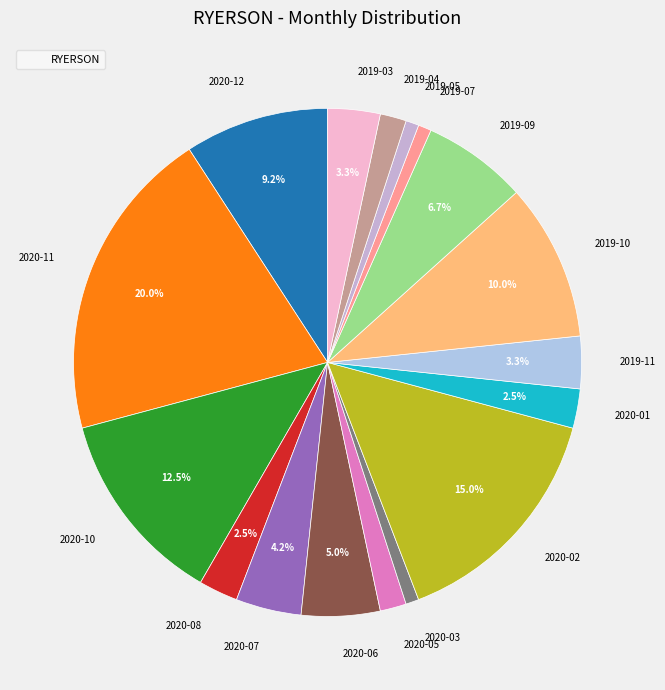

Is there a majority slice in this chart?

No